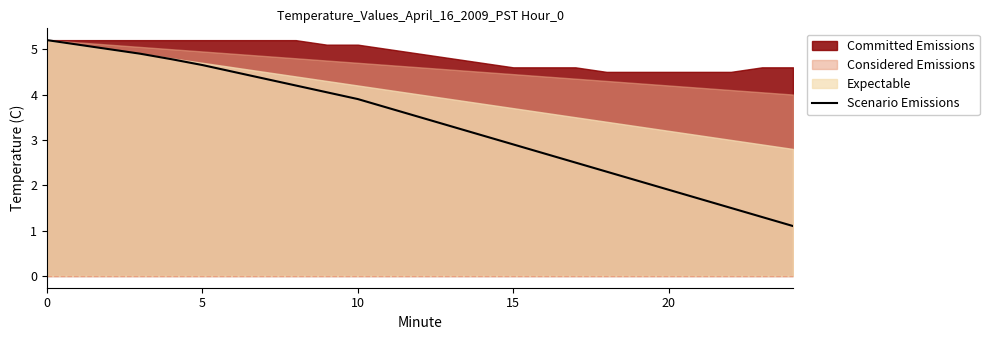

What is the maximum value shown in the chart?

5.2